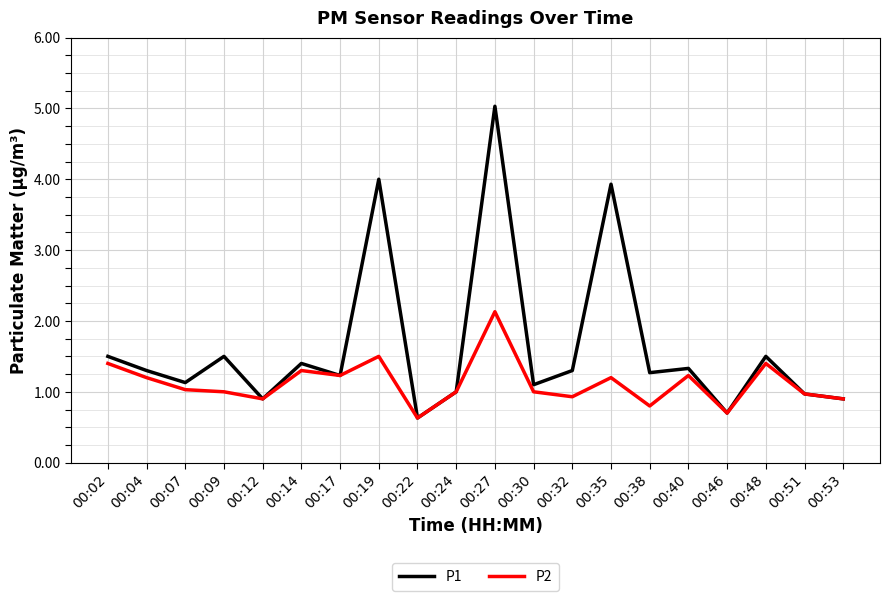

The value of P1 at 00:17 is 1.2. True or false?

True